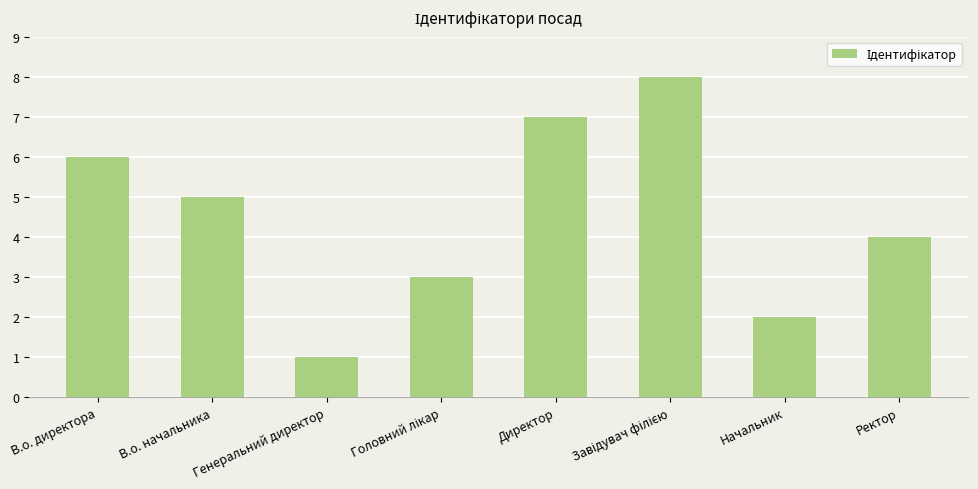

What is the label of the 6th bar from the right?

Генеральний директор